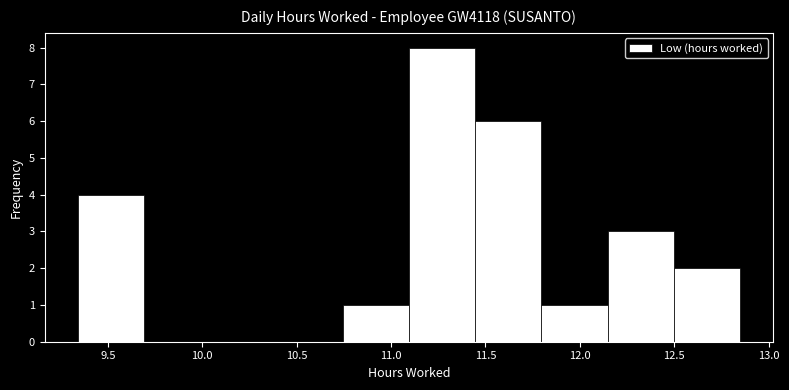

How tall is the bar that spans 11.80 to 12.15 on the x-axis? Neither the bar edges nor the heights are printed on the chart, so give them approximately, as read against the axes.

1